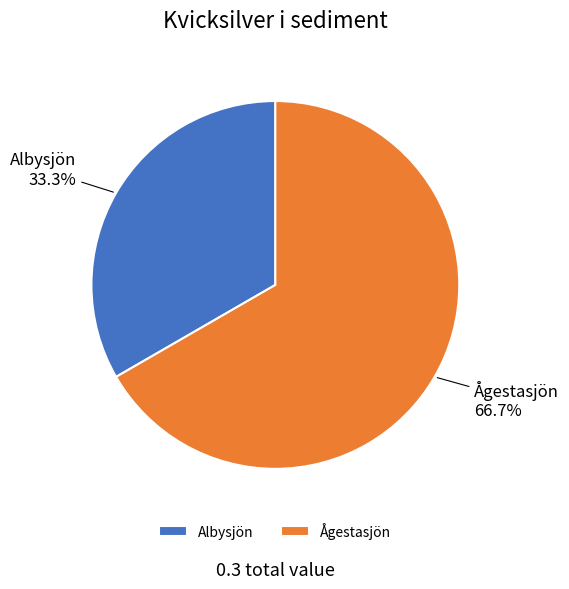

Rank the categories by value from lowest to highest.

Albysjön, Ågestasjön